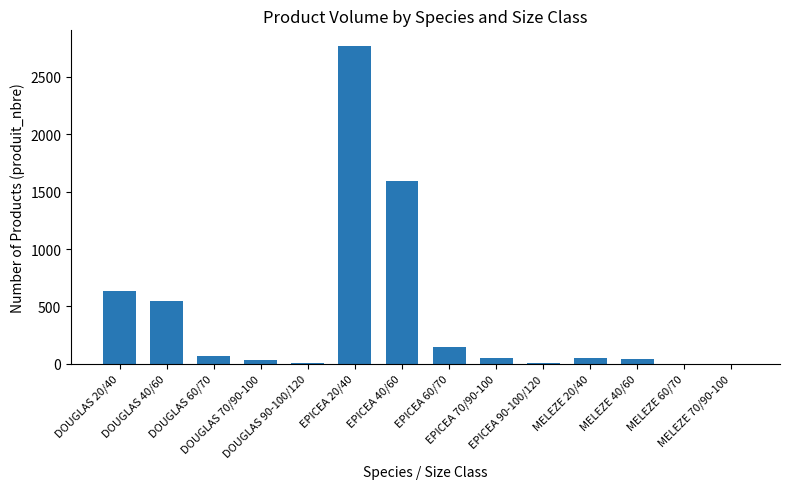

What is the maximum value shown in the chart?

2768